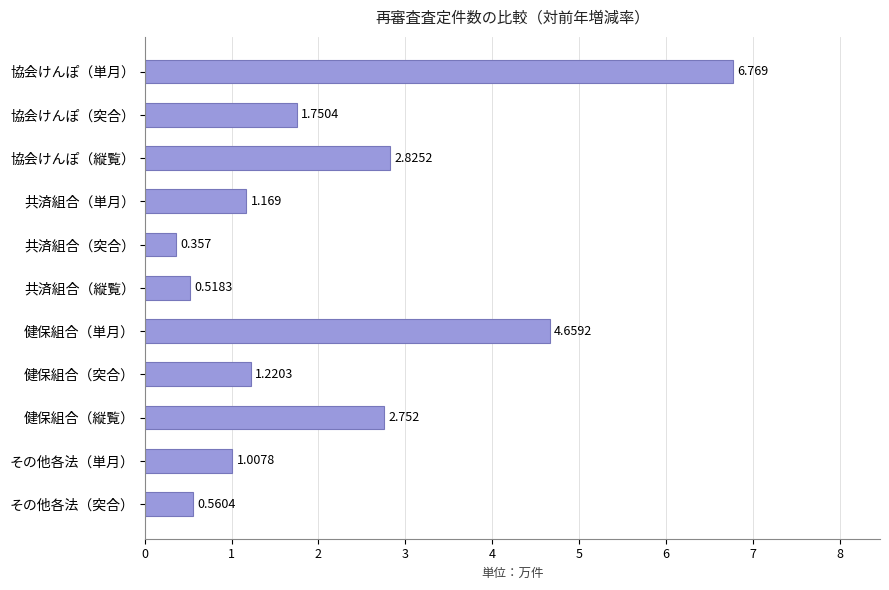

What is the label of the 10th bar from the bottom?

協会けんぽ（突合）